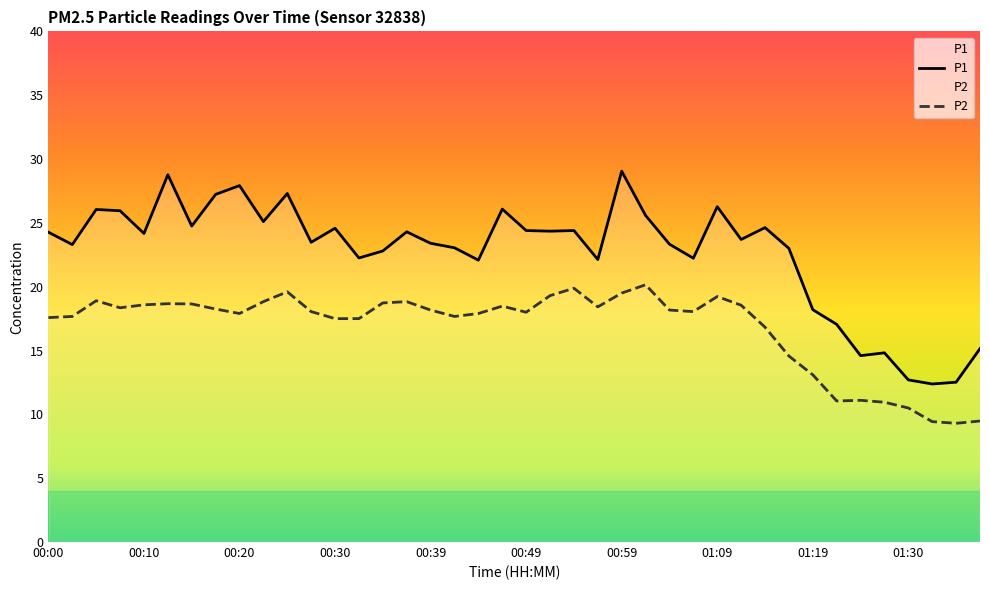

Rank the series by their average value, from lowest to highest.

P2, P1